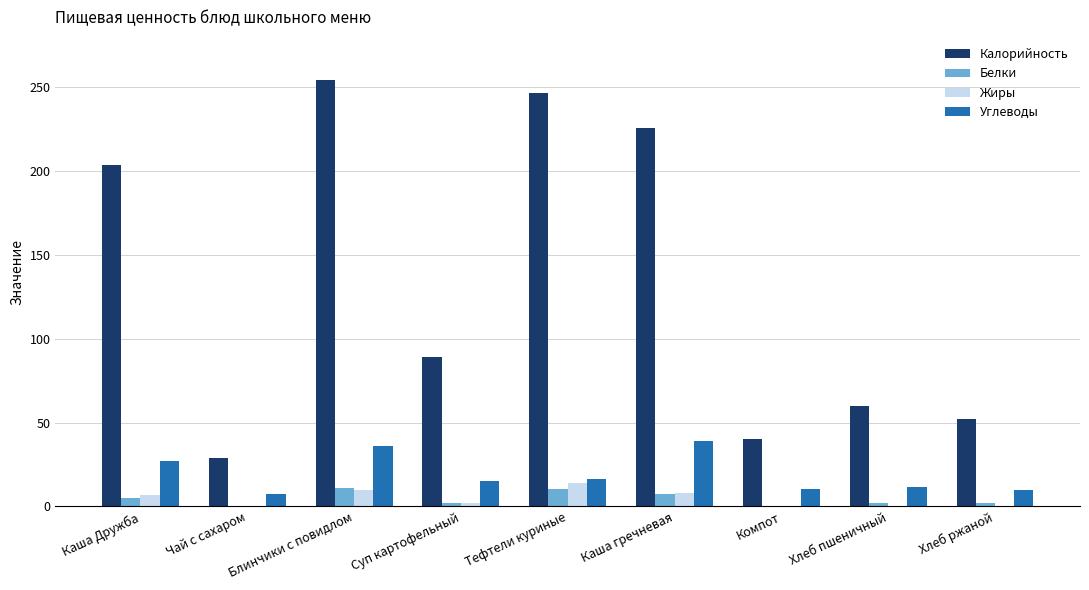

What is the total value across all series at Блинчики с повидлом?

311.2